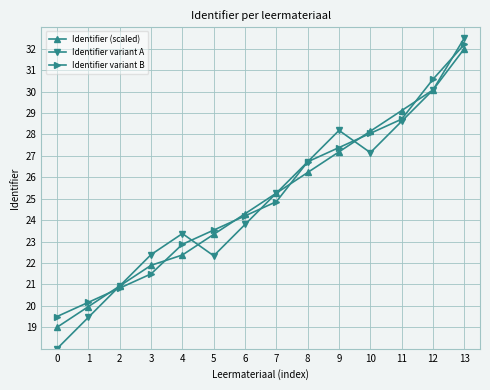

What is the sum of all Identifier (scaled) values?

349.8